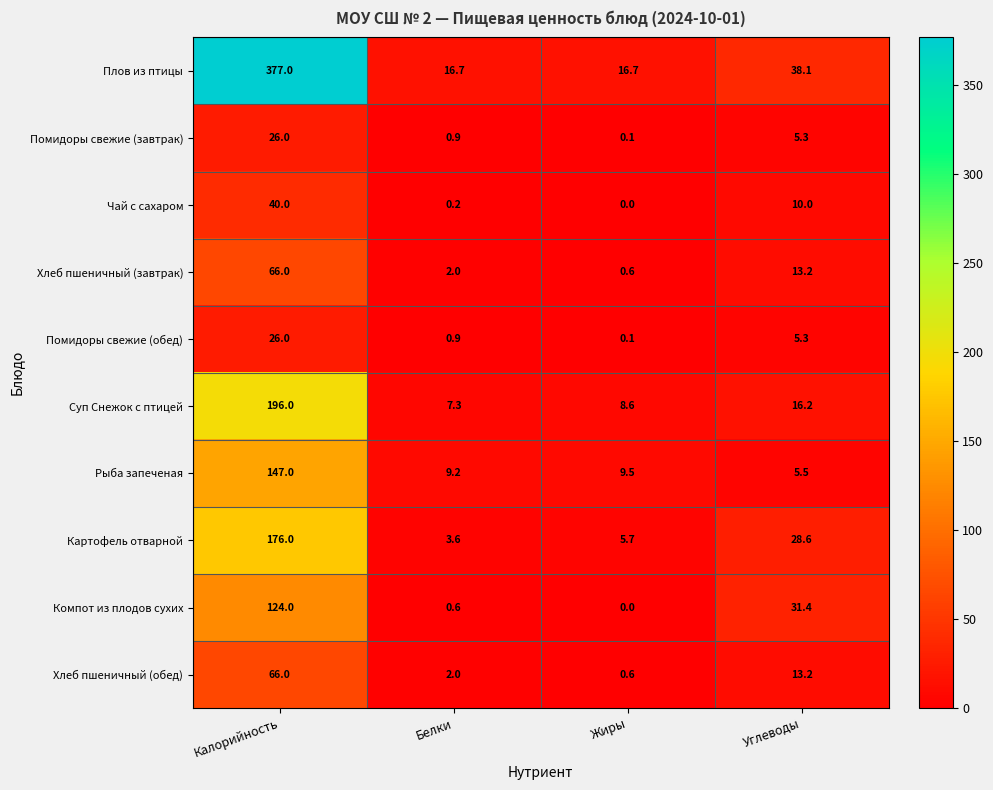

Between Калорийность and Белки, which series saw the biggest shift?

Плов из птицы